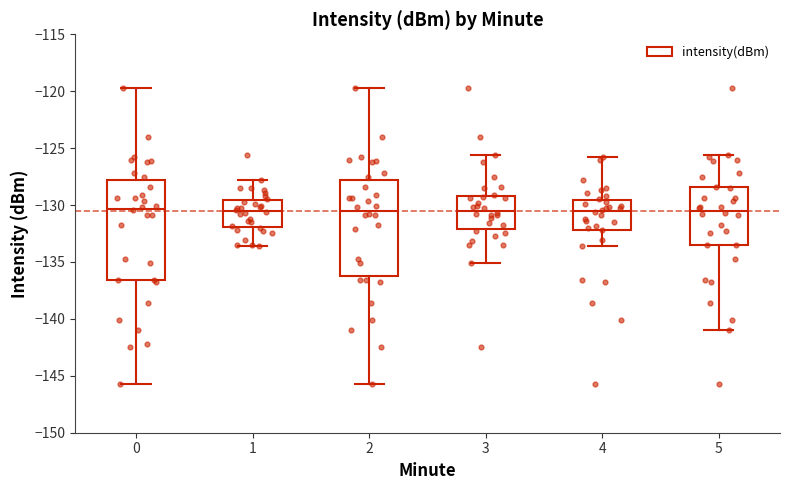

Reading left to right, transcribe this box plot: for each box, give where its median line is, the range the box spans, and where its two whiskers end, as read against the y-axis. The values are not printed on the chart, so give them approximately, as read against the axis.

0: median -130.5, box -136.5 to -128.0, whiskers -145.5 to -119.5
1: median -130.5, box -132.0 to -129.5, whiskers -133.5 to -128.0
2: median -130.5, box -136.0 to -128.0, whiskers -145.5 to -119.5
3: median -130.5, box -132.0 to -129.0, whiskers -135.0 to -125.5
4: median -130.5, box -132.0 to -129.5, whiskers -133.5 to -126.0
5: median -130.5, box -133.5 to -128.5, whiskers -141.0 to -125.5